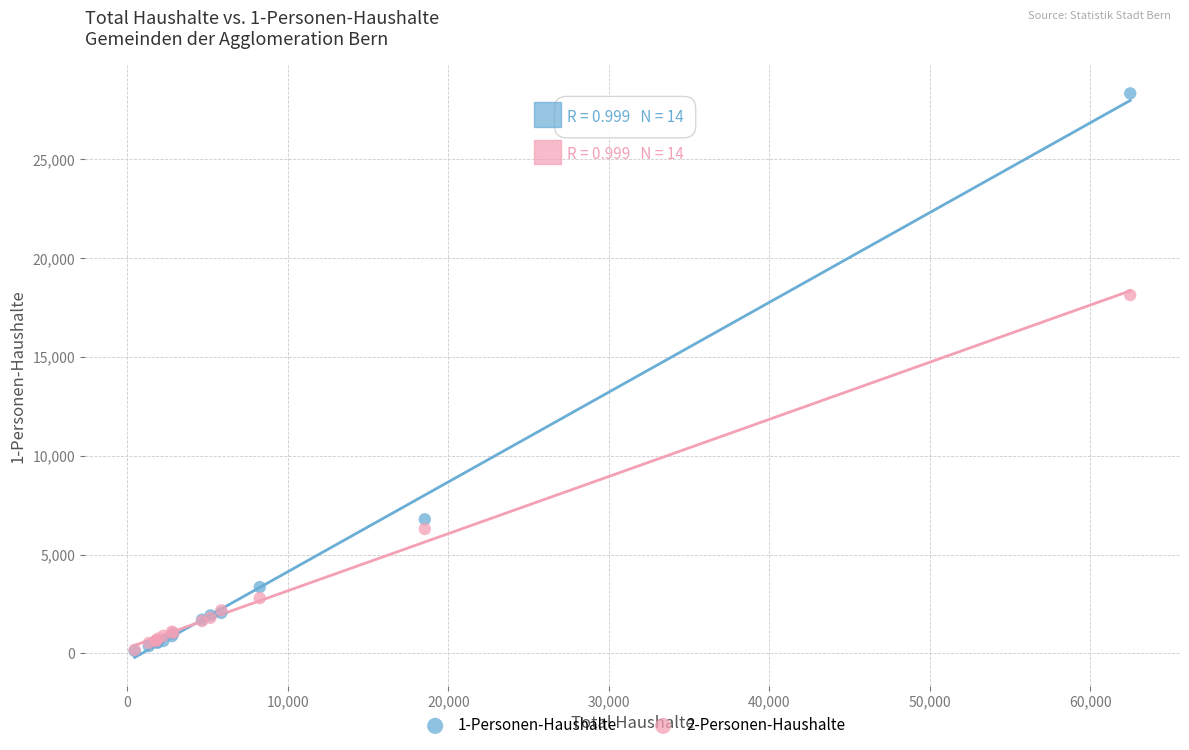

Which series reaches the maximum Y coordinate?

1-Personen-Haushalte